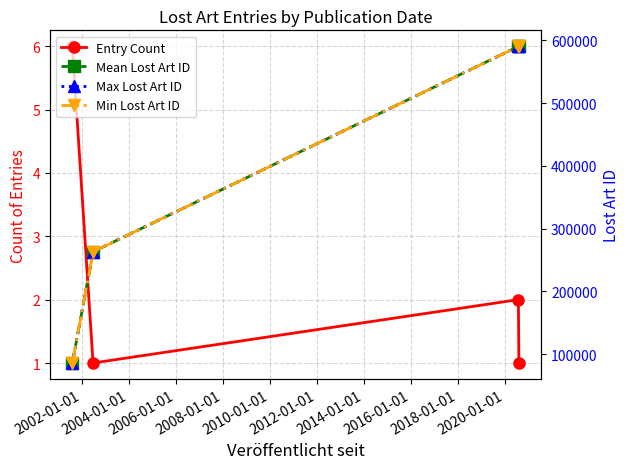

What are all the series names shown in the legend?

Entry Count, Mean Lost Art ID, Max Lost Art ID, Min Lost Art ID